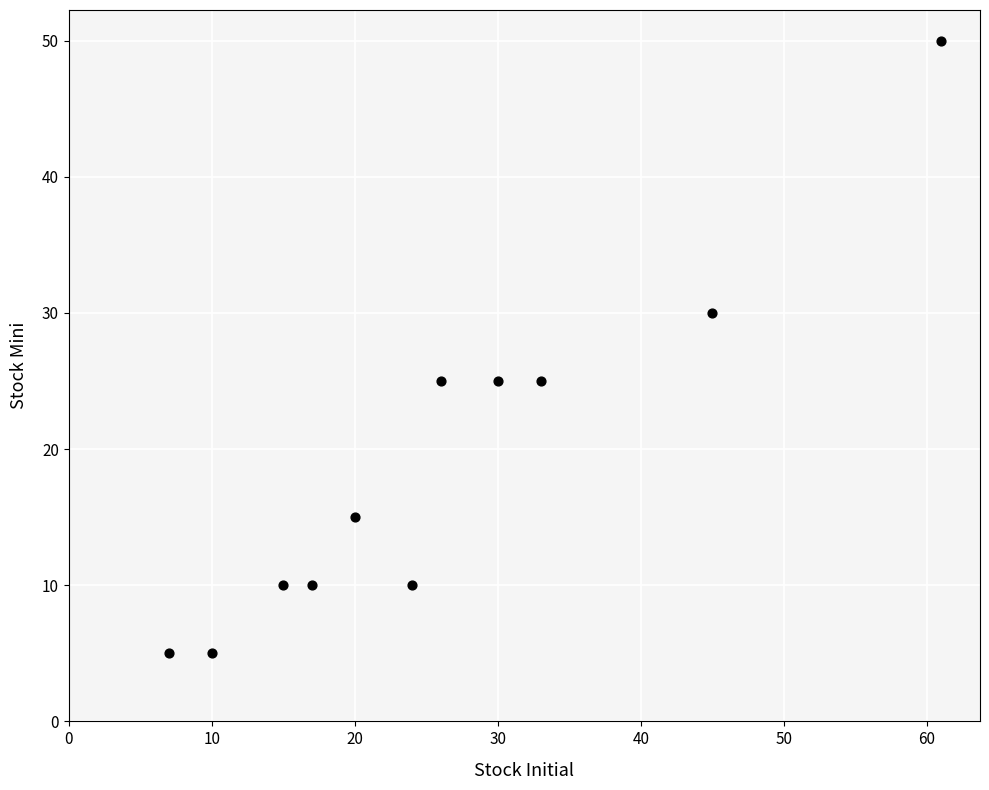

What is the range of X values (max minus min)?

54